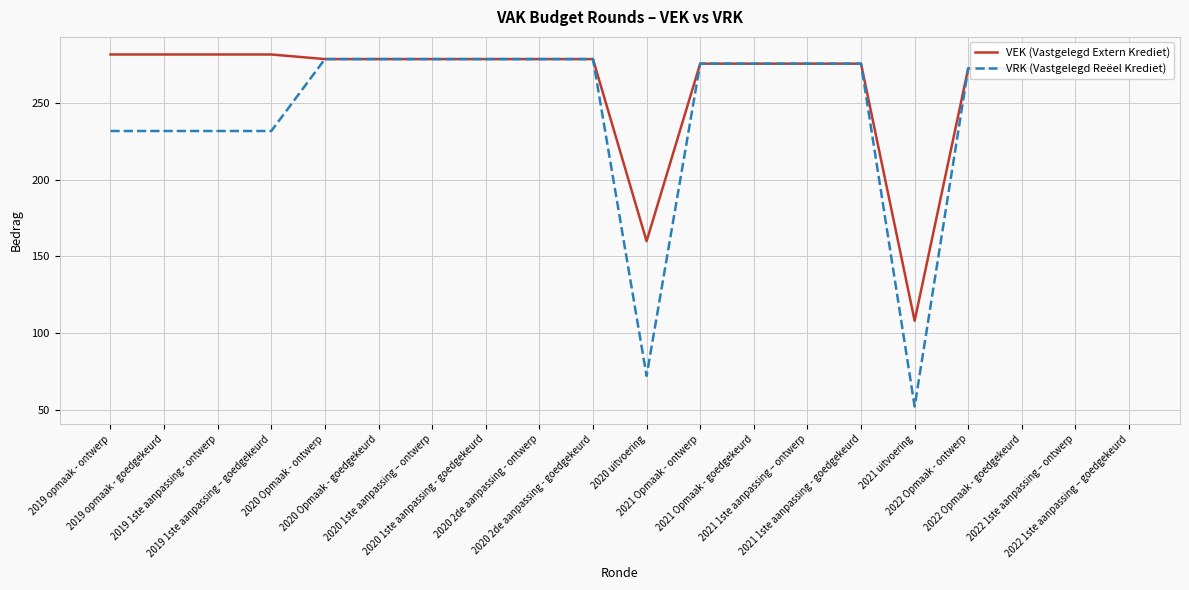

Which series has the largest total across all categories?

VEK (Vastgelegd Extern Krediet)